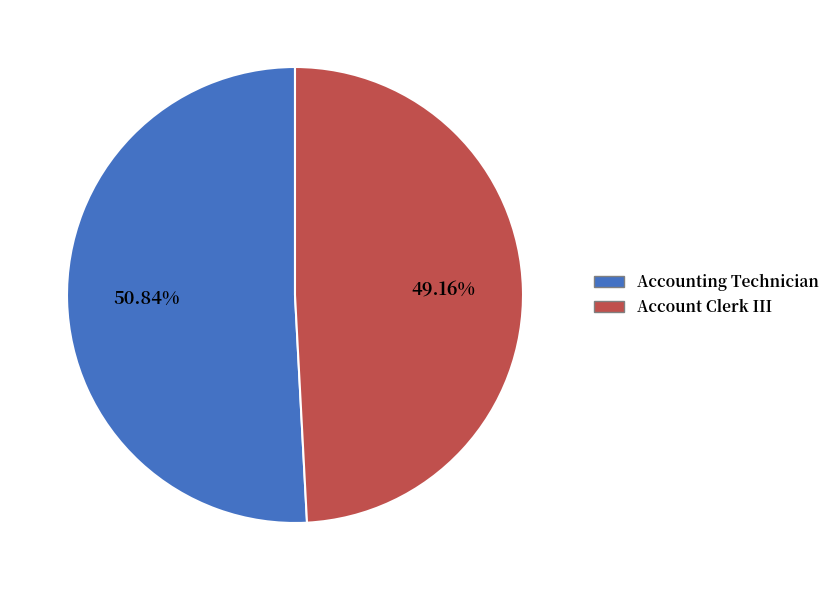

Rank the categories by value from highest to lowest.

Accounting Technician, Account Clerk III